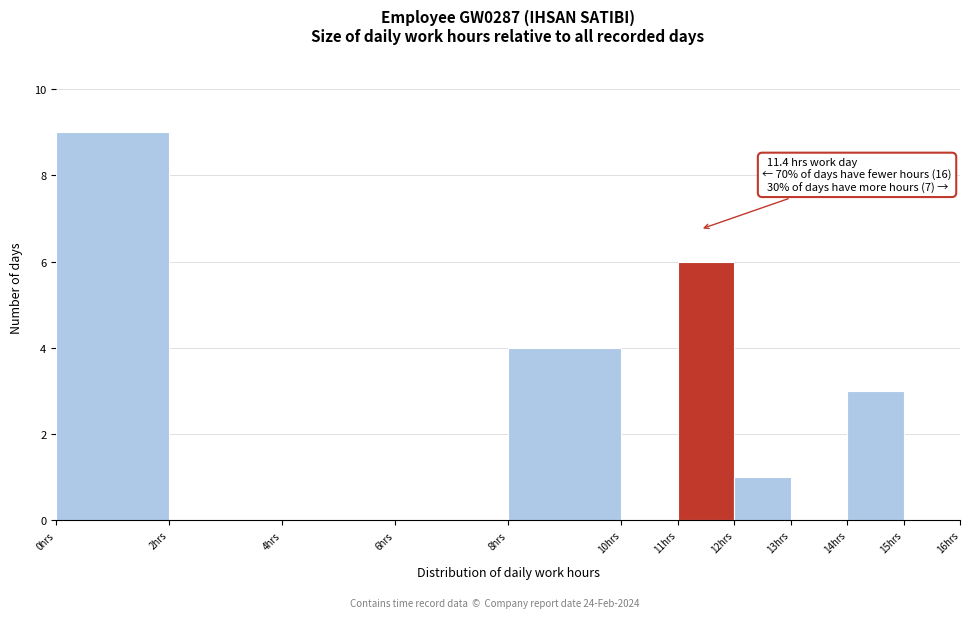

Over which range of the x-axis is the bar tallest?

0 to 2